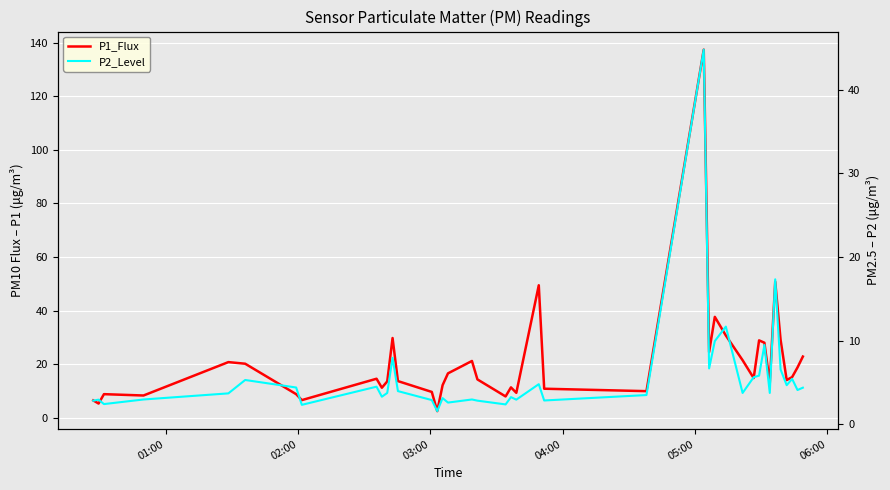

True or false: P1_Flux has a value of 3.3 at 01:00.

False